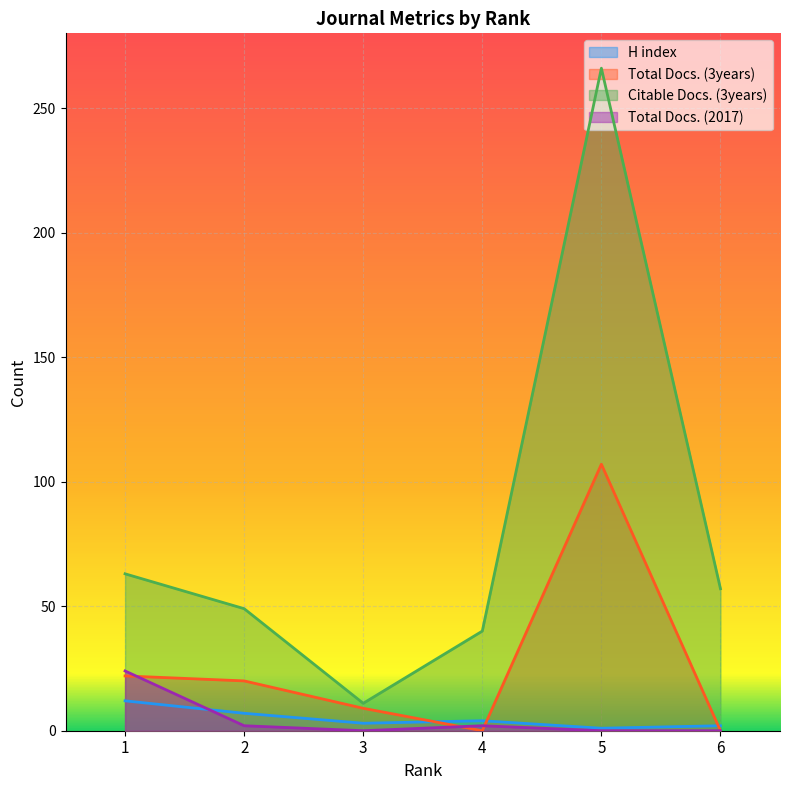

How many lines are shown in the chart?

4